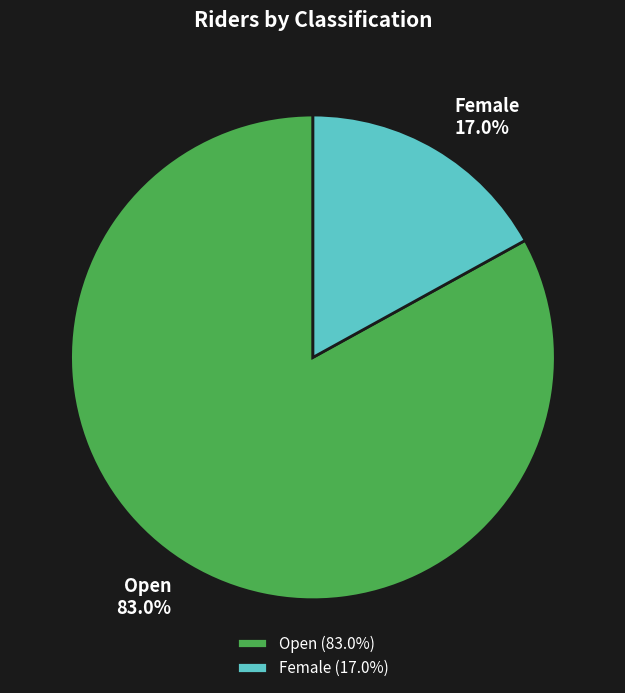

Count the number of slices in the pie.

2